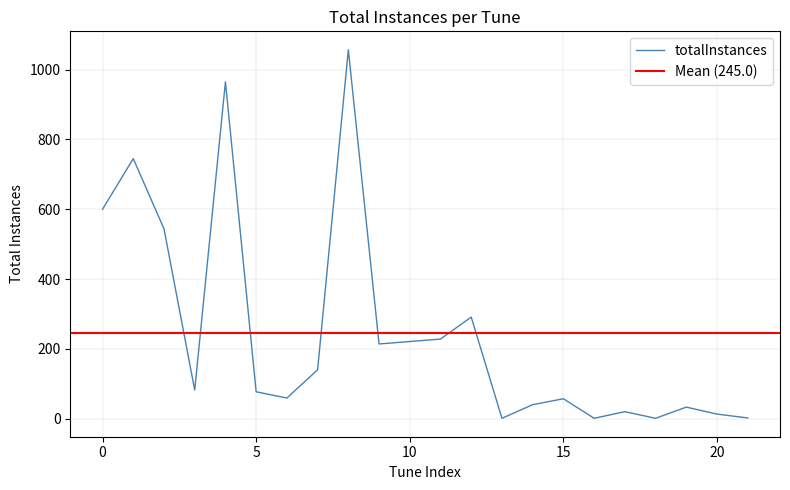

True or false: the data has more than 1 interior local peaks.

True